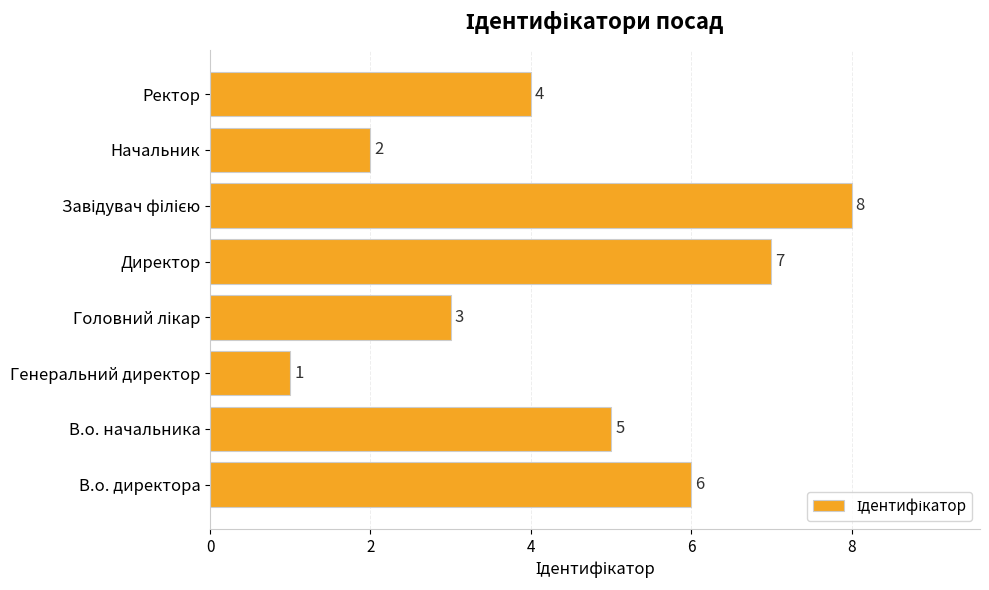

What is the ratio of the value at Ректор to the value at В.о. директора?

0.7